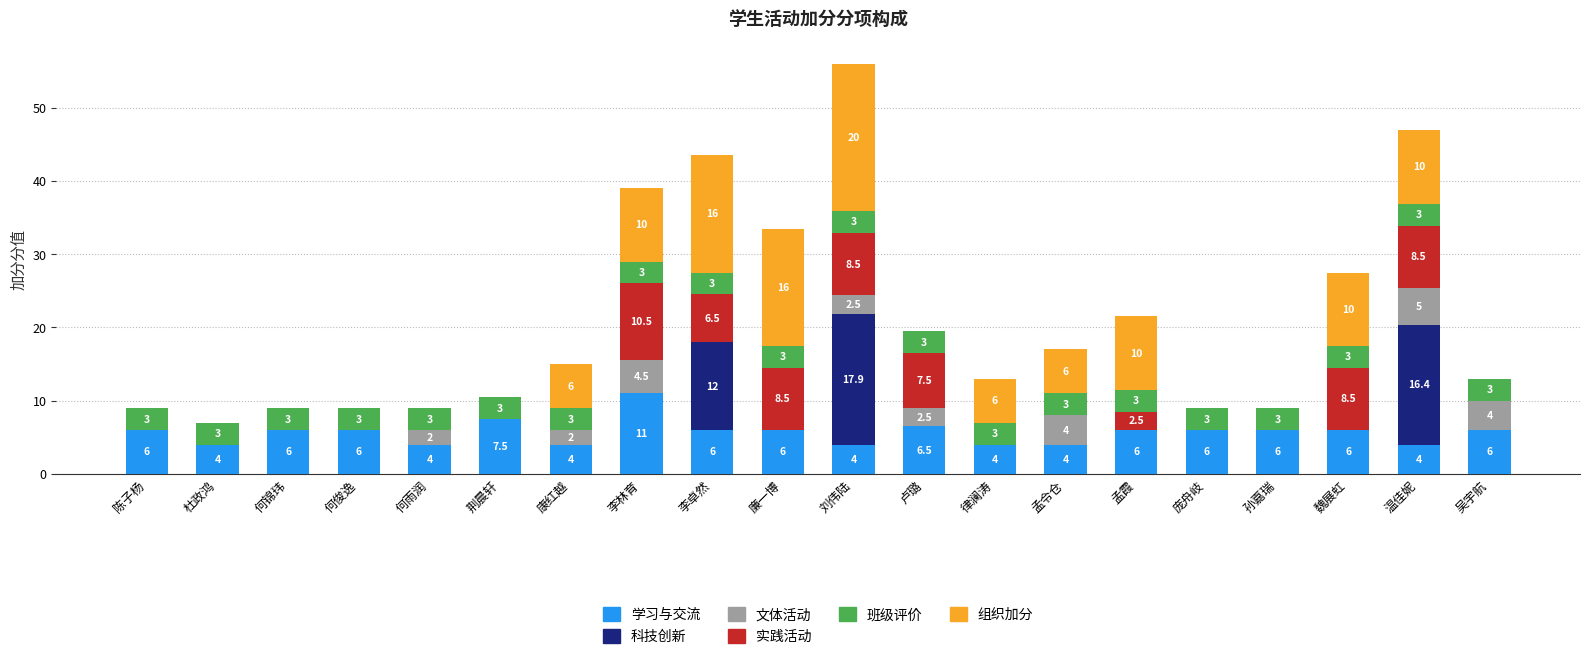

Reading right to left, transcribe the values for 学习与交流.

吴宇航=6.0	温佳妮=4.0	魏展虹=6.0	孙嘉瑞=6.0	庞舟岐=6.0	孟霞=6.0	孟令仓=4.0	律澜涛=4.0	卢璐=6.5	刘伟陆=4.0	廉一博=6.0	李卓然=6.0	李林育=11.0	康红越=4.0	荆晨轩=7.5	何雨润=4.0	何俊逸=6.0	何锦玮=6.0	杜政鸿=4.0	陈子杨=6.0